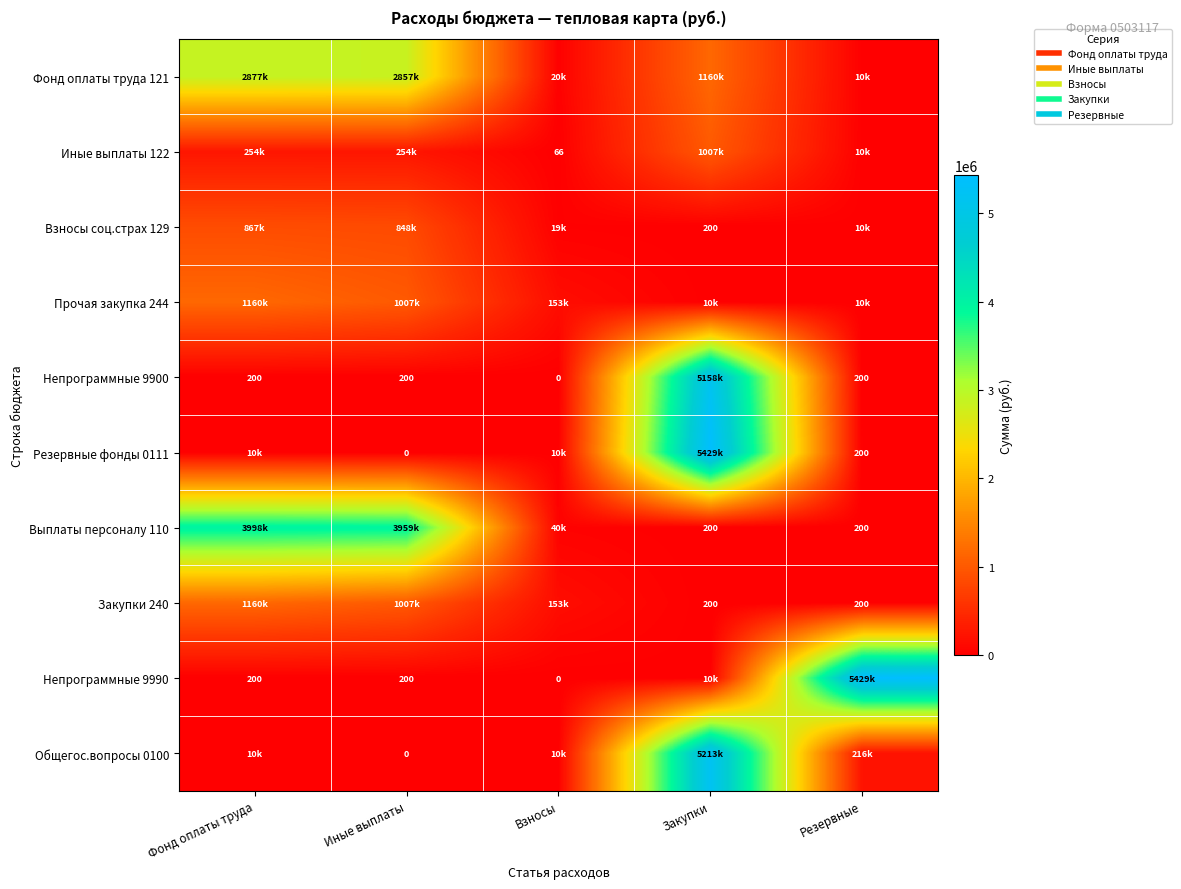

The Резервные фонды 0111 series shows 5429100.0 at Закупки. True or false?

True